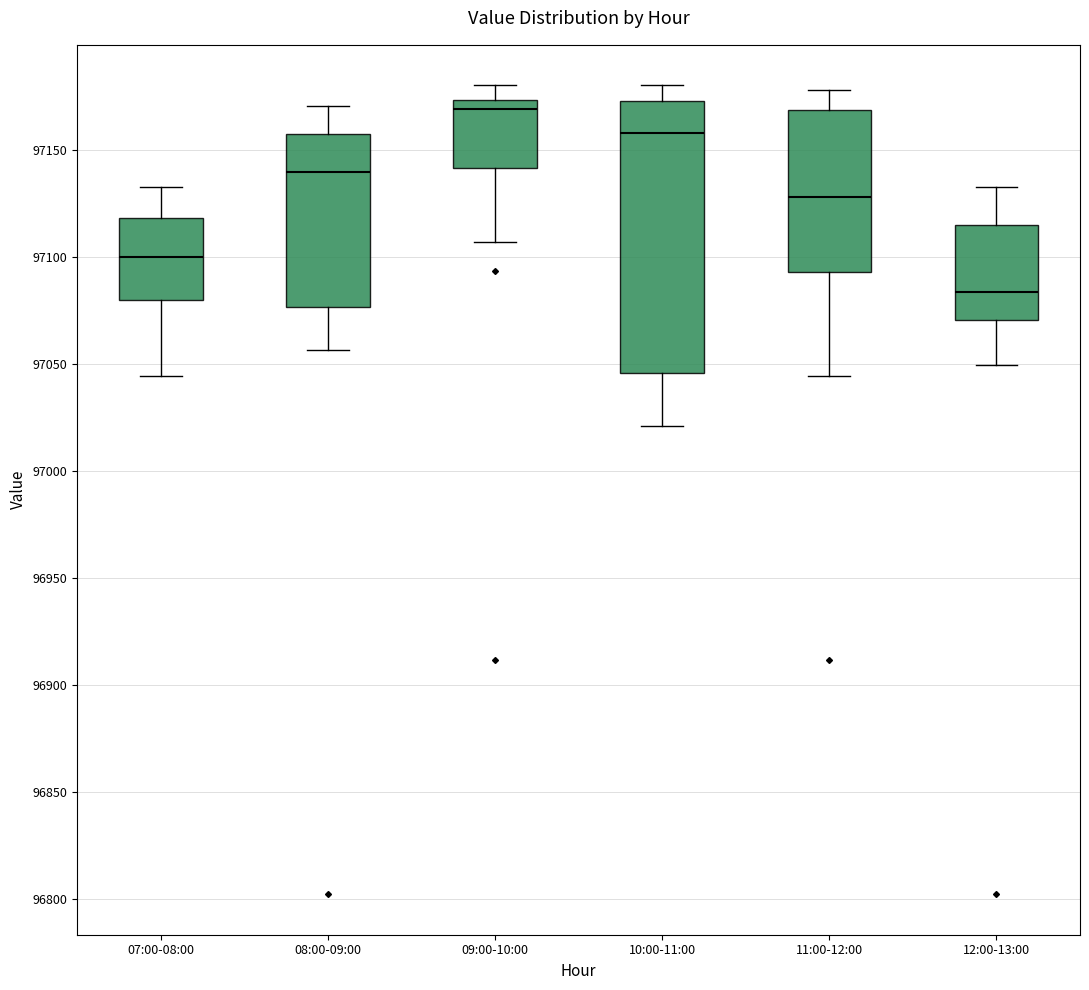

Where is the upper edge of the box for 12:00-13:00 on the y-axis? The values are not printed on the chart, so give them approximately, as read against the axis.

97115